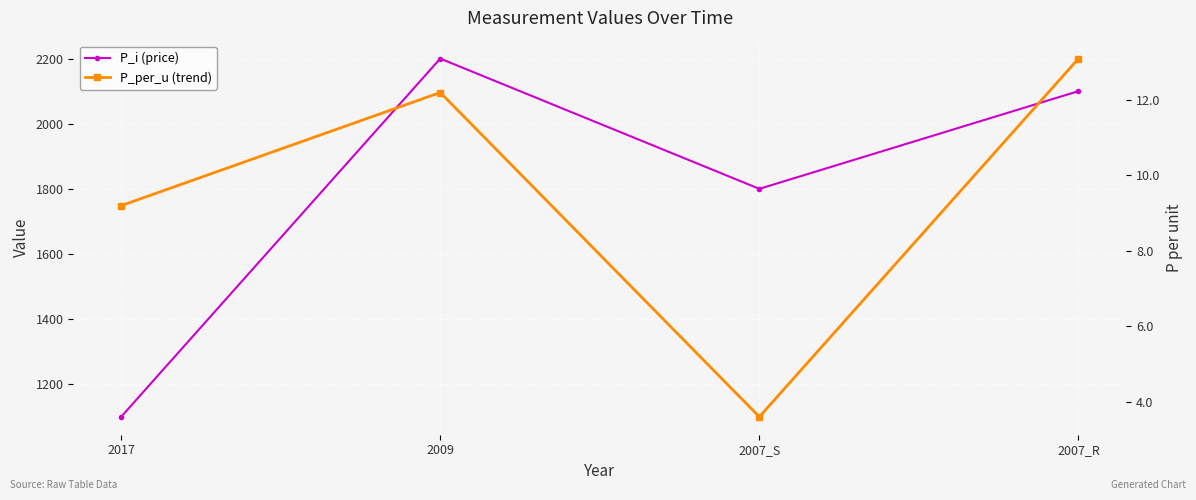

Where is P_i (price) nearest to the value 1650?

2007_S